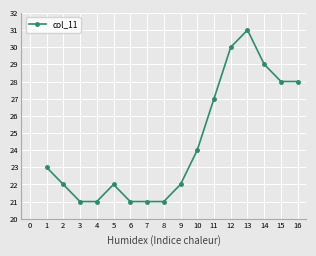

What is the value of the 1st point from the left?

23